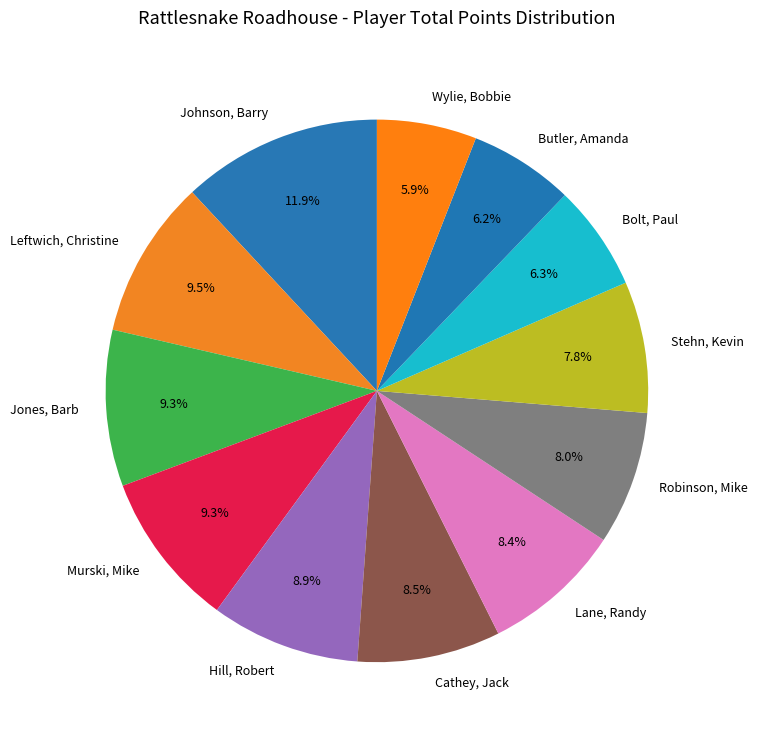

Does any single category account for the majority?

No